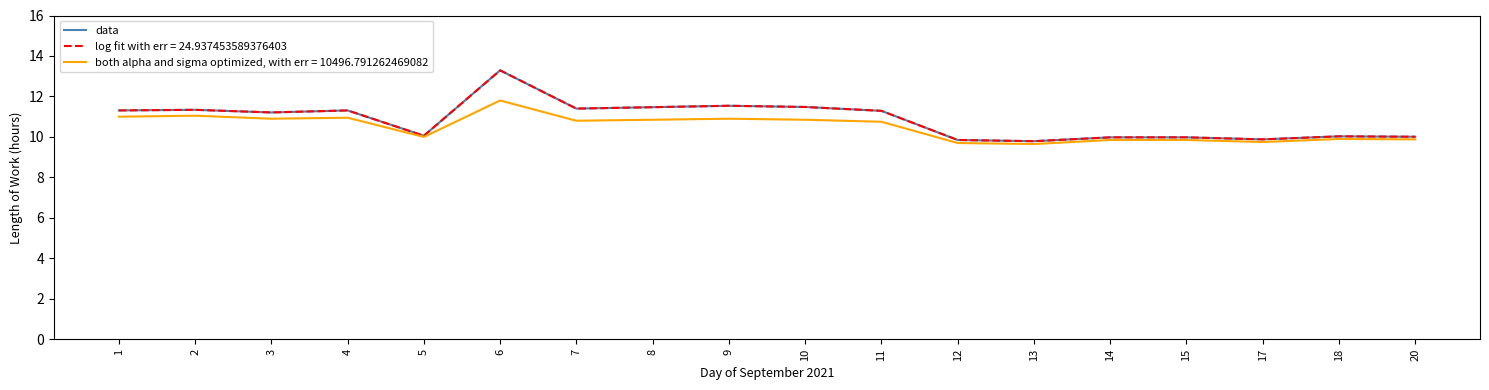

Is this an area chart (filled region under the line)?

No